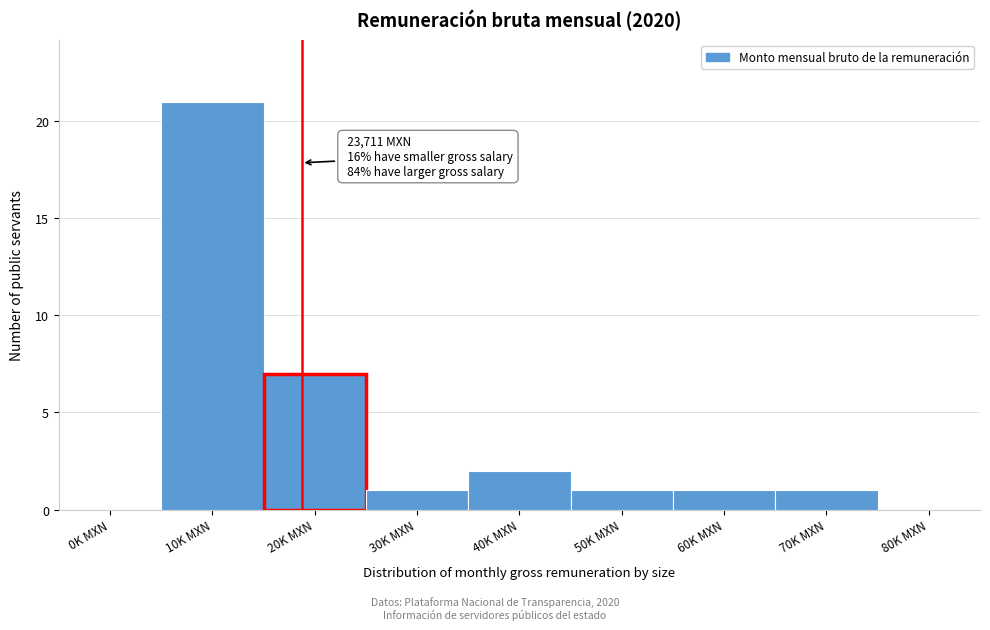

Reading left to right, list all the values displayed in this chart.

0K MXN=0	10K MXN=21	20K MXN=7	30K MXN=1	40K MXN=2	50K MXN=1	60K MXN=1	70K MXN=1	80K MXN=0